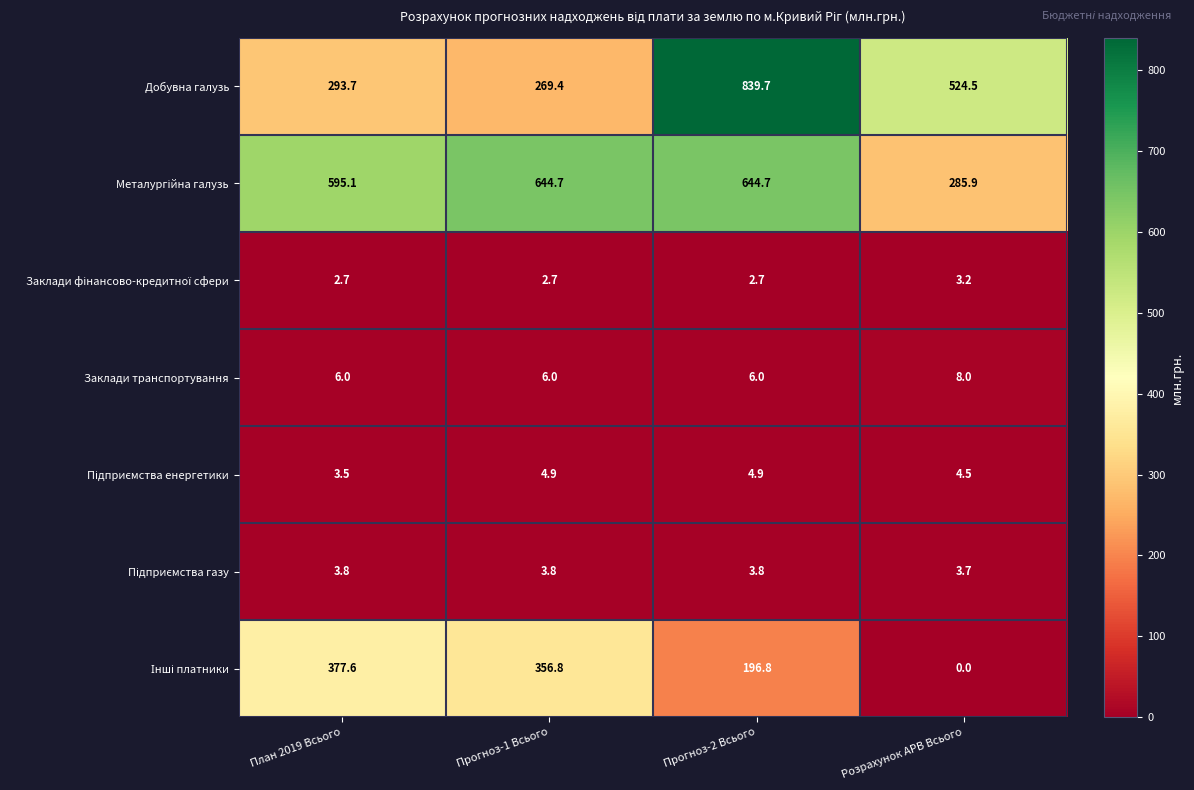

At which category is the sum across all series the highest?

Прогноз-2 Всього